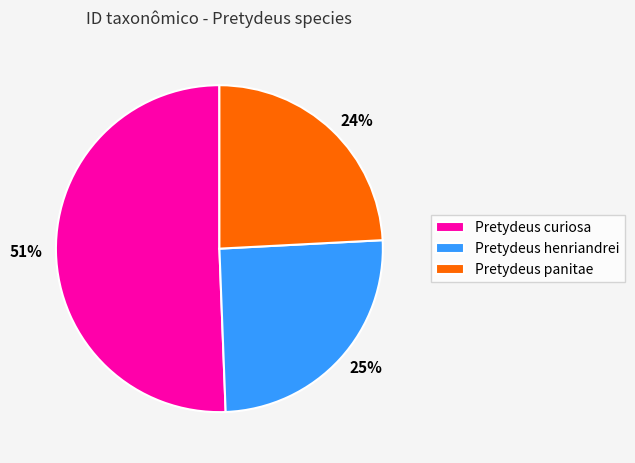

To the nearest percent, what is the average slice percentage?

33%